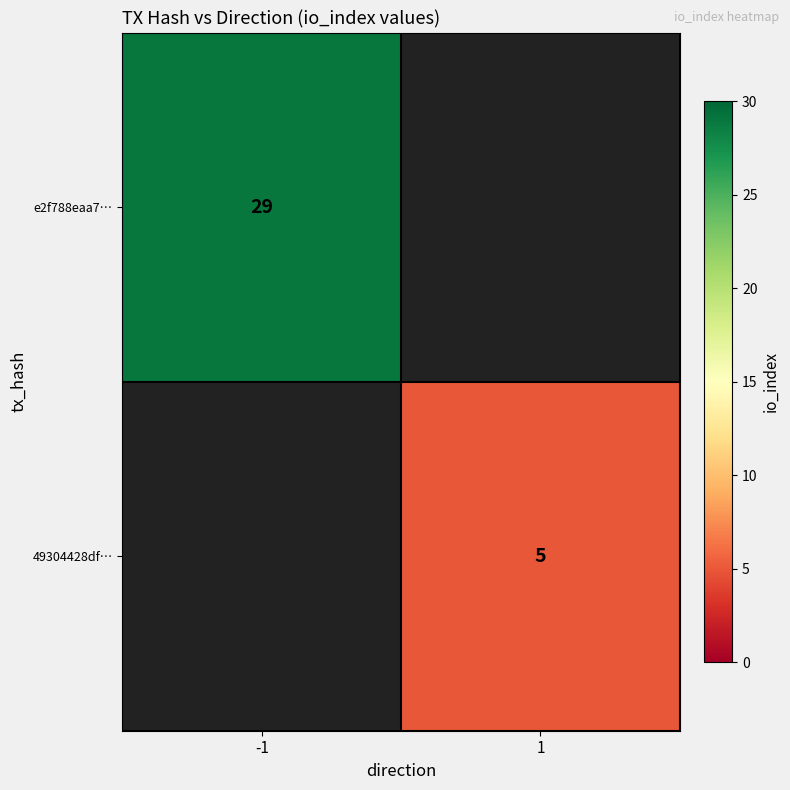

The 49304428df… series shows 8 at 1. True or false?

False